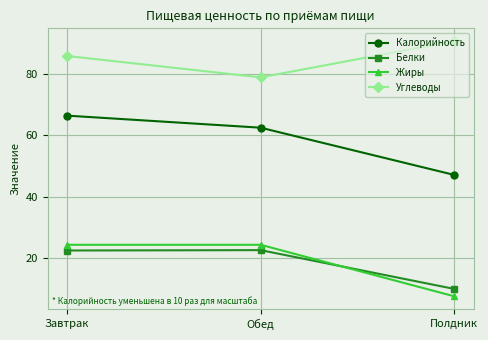

What position from the left is Полдник?

3